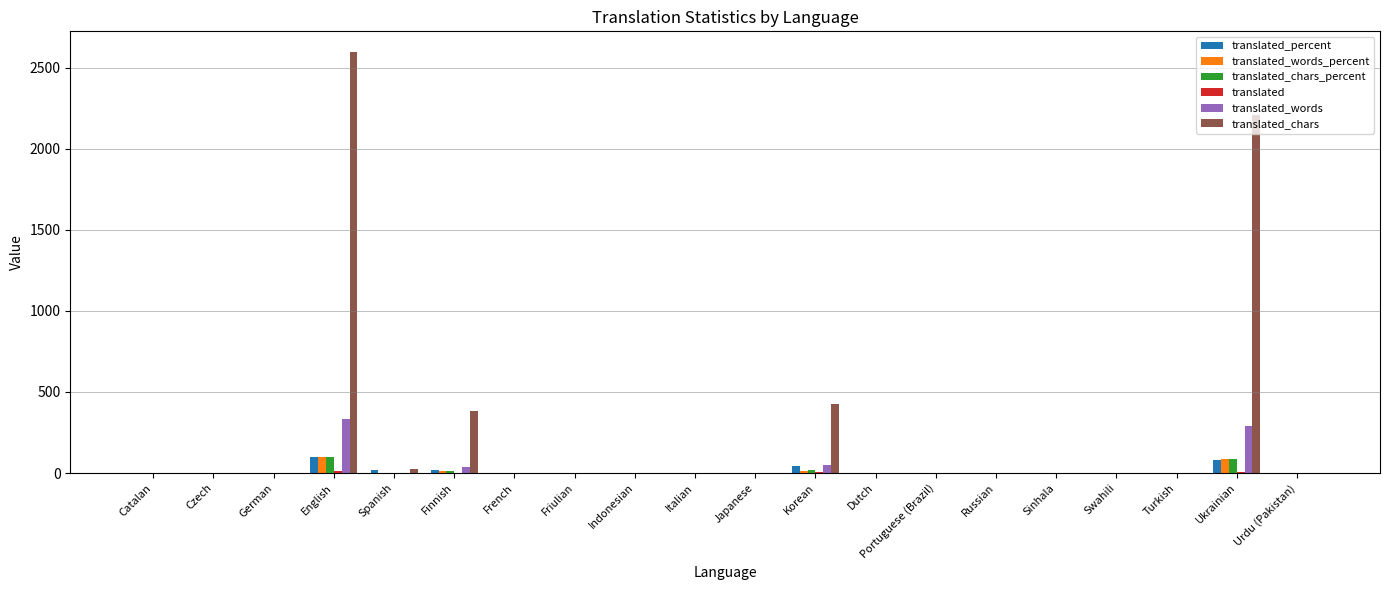

Count the number of data series in this chart.

6